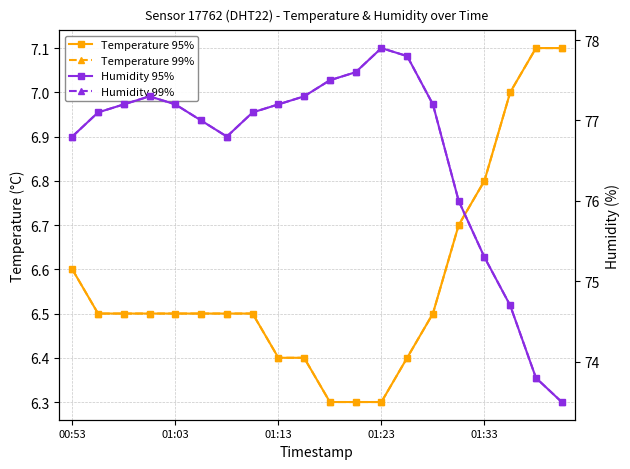

What value does the Humidity 99% series have at 11?

77.6